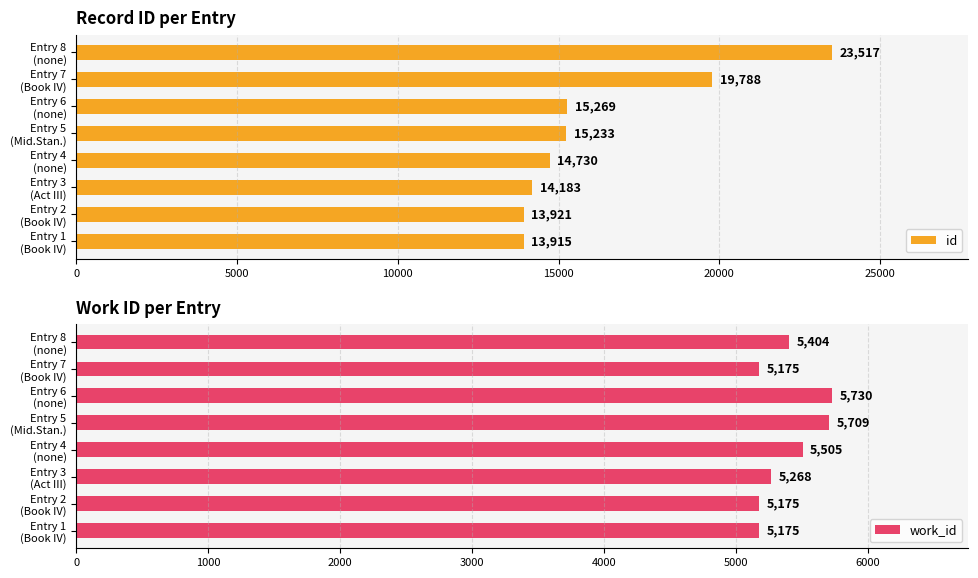

What is the difference between the maximum and minimum values in the id series?

9602